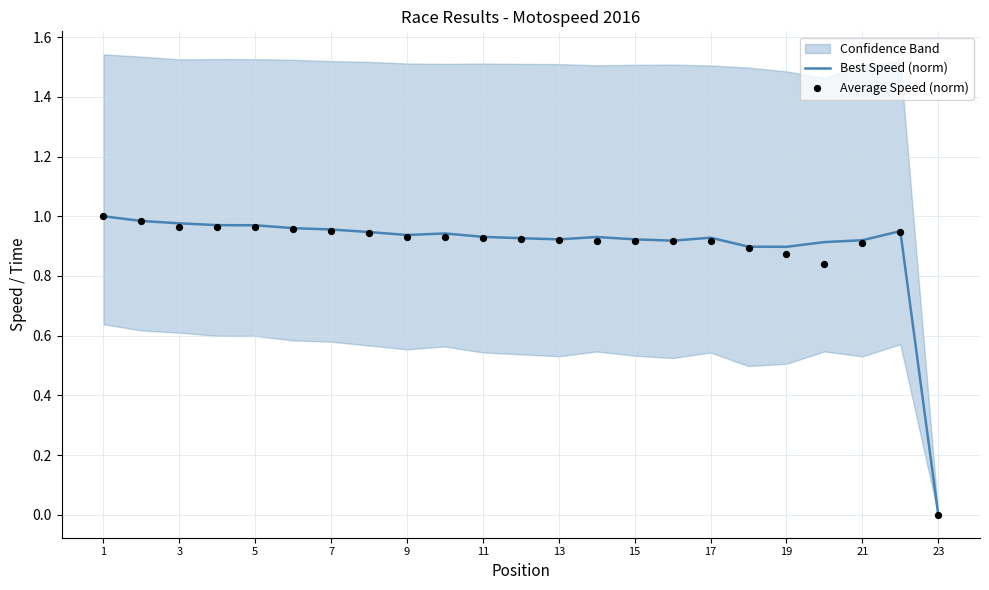

Which series has the largest total across all categories?

Best Speed (norm)